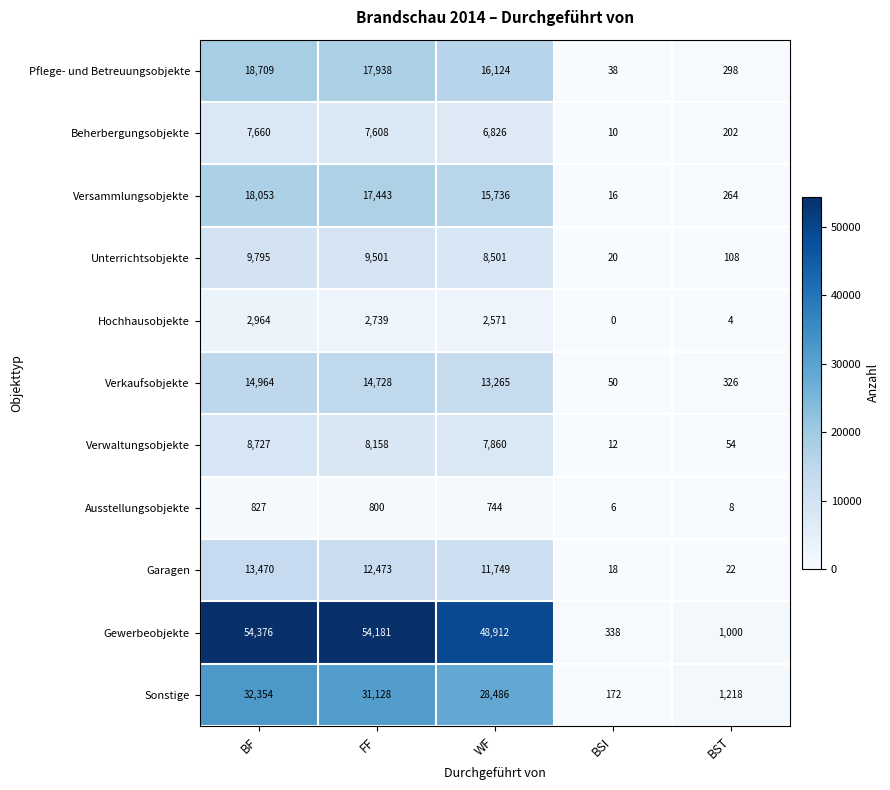

The Ausstellungsobjekte series shows 6 at BSI. True or false?

True